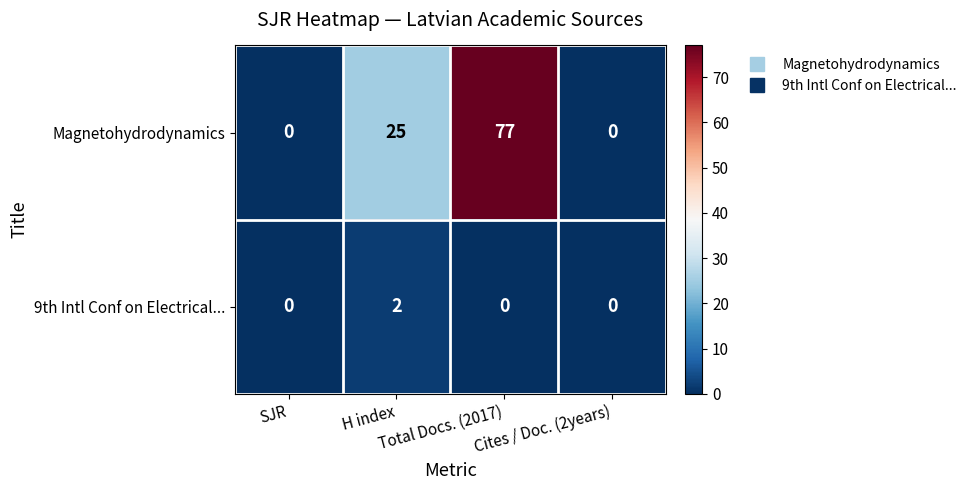

How many positive values does the Magnetohydrodynamics series have?

2